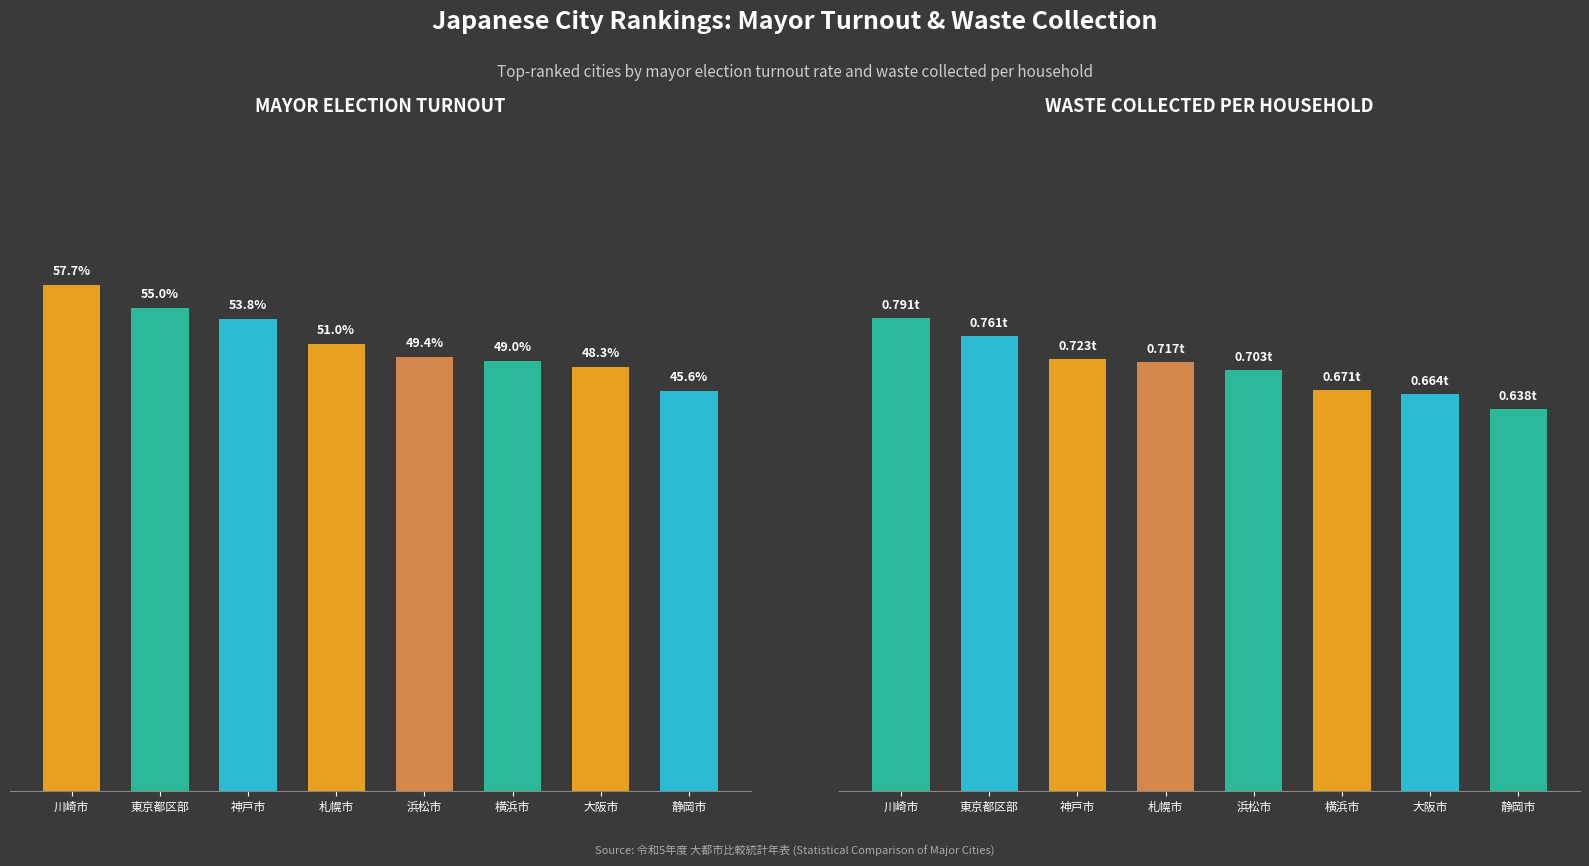

Which category has the lowest value in the Waste per Household (t×50) series?

静岡市